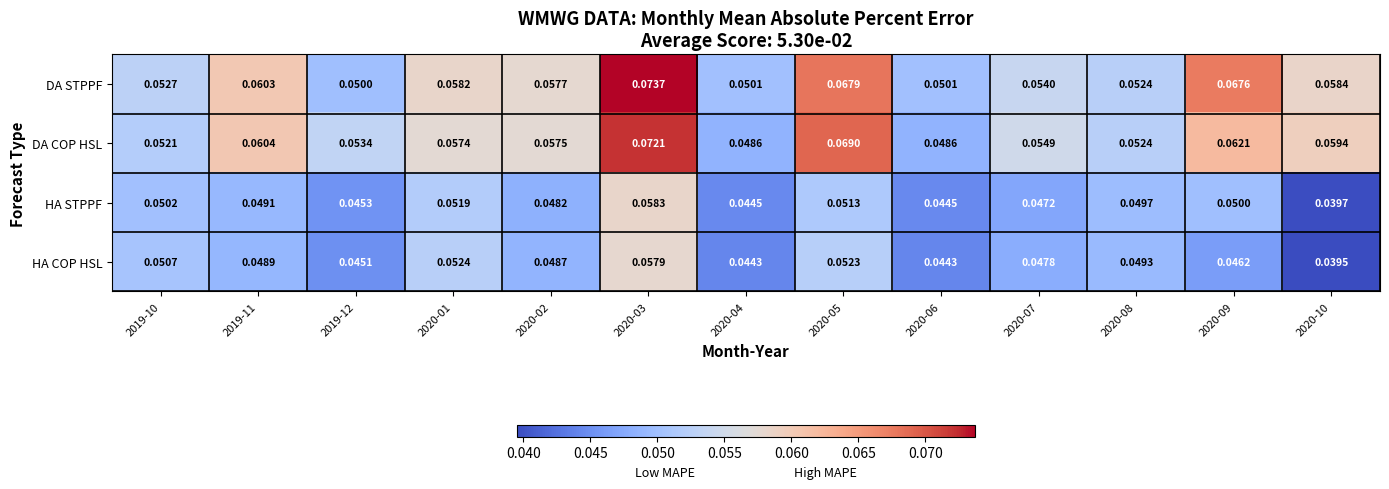

At 2019-12, list the series in order from largest to smallest.

DA COP HSL, DA STPPF, HA STPPF, HA COP HSL